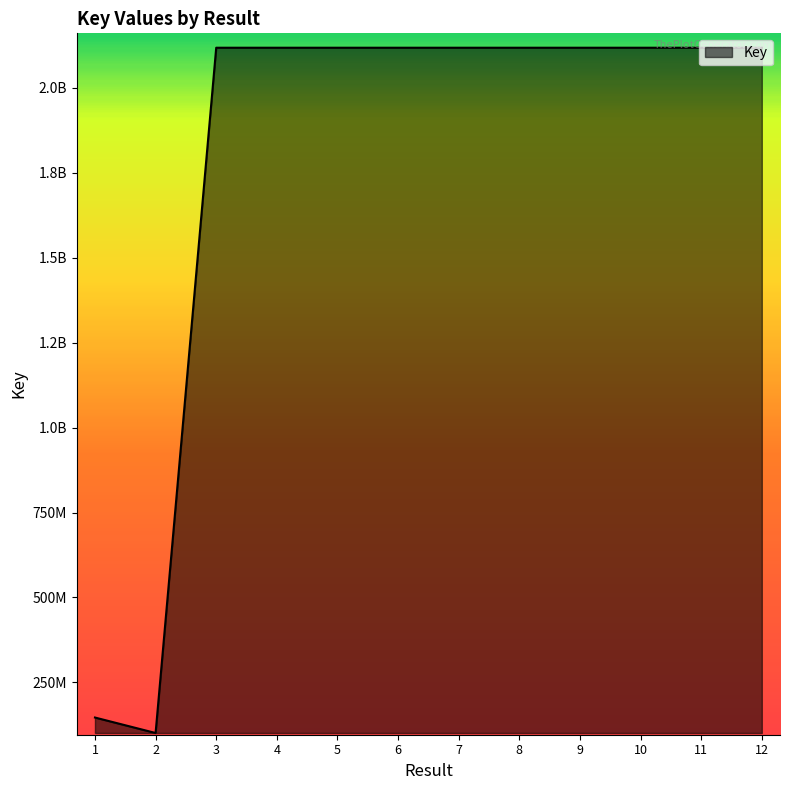

What is the ratio of the value at 4 to the value at 11?

1.0